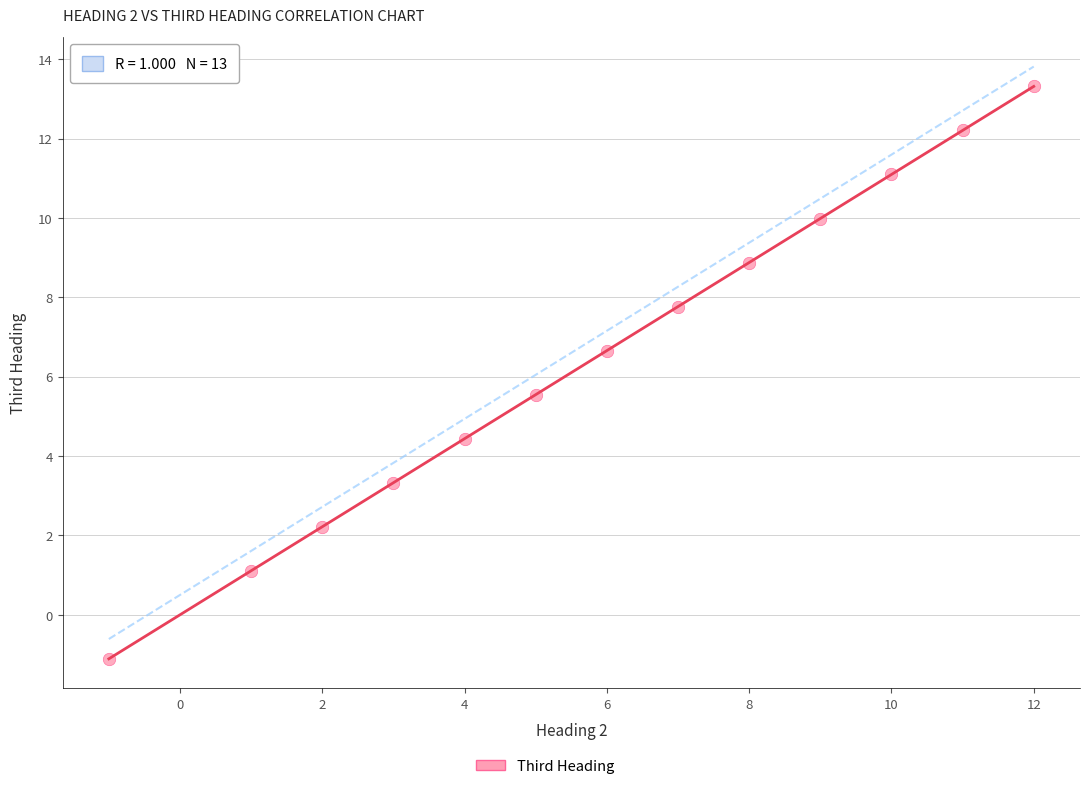

What is the range of Y values (max minus min)?

14.4